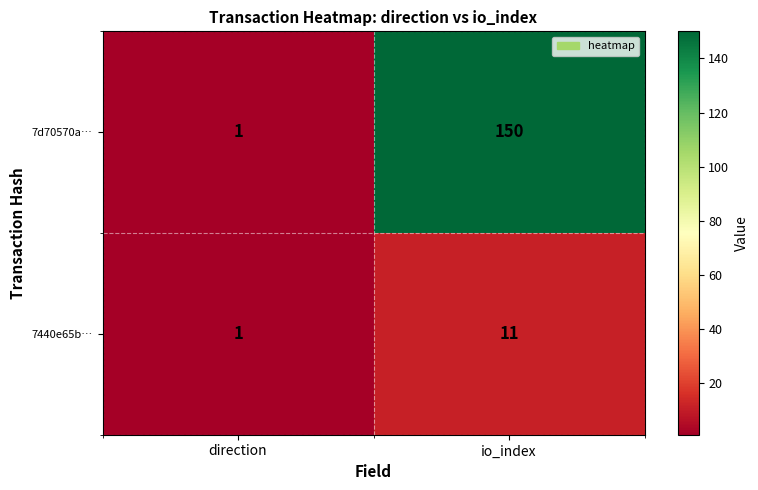

At which label is 7d70570a… closest to 75?

direction